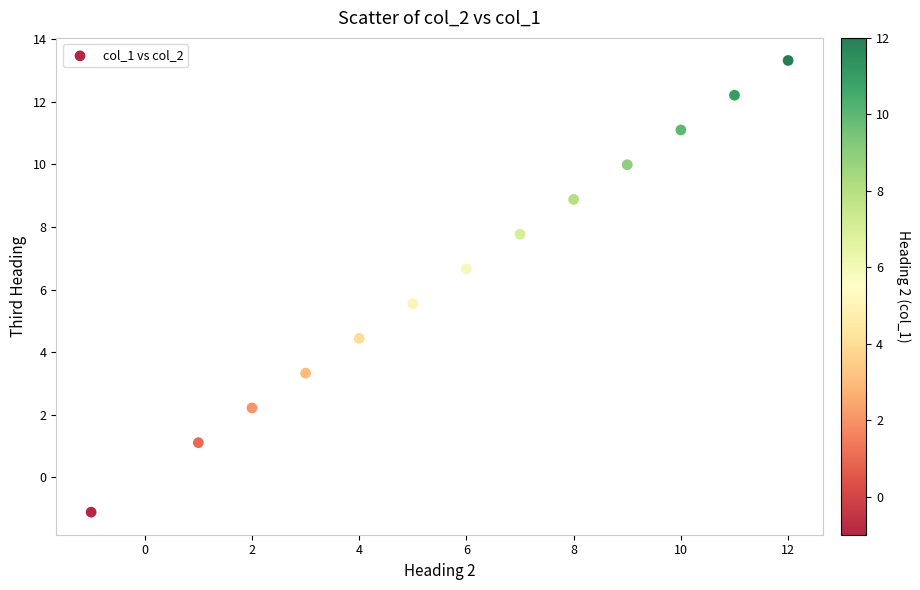

What is the range of Y values (max minus min)?

14.4